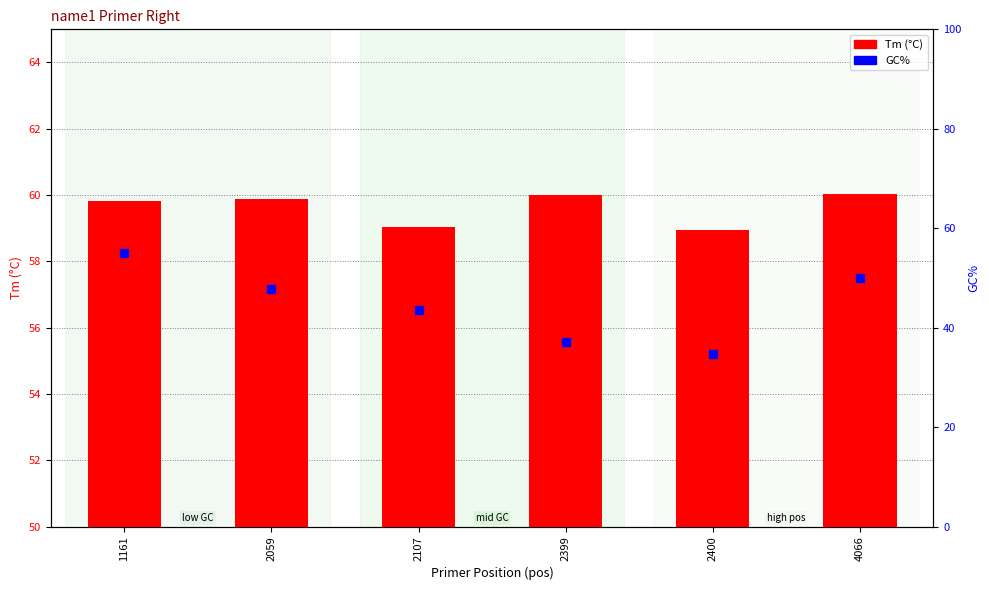

Are the bars horizontal?

No